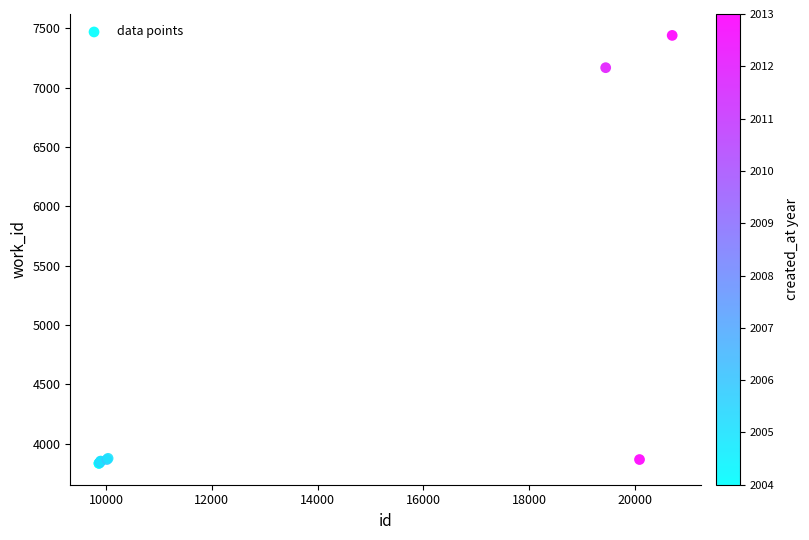

What Y value in the scatter plot is closest to 5637?

7168